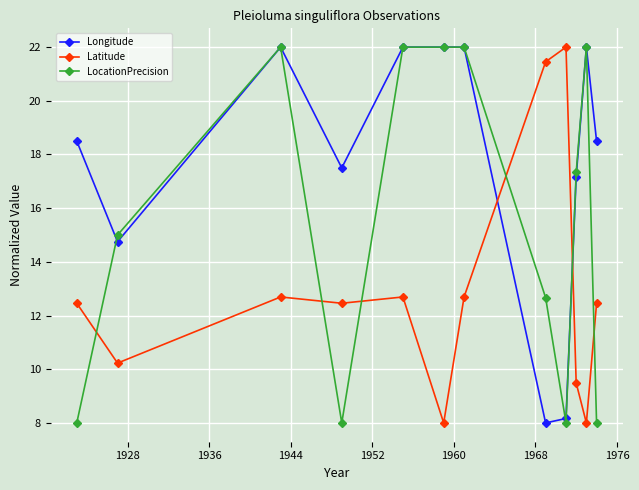

Which series has the largest total across all categories?

Longitude